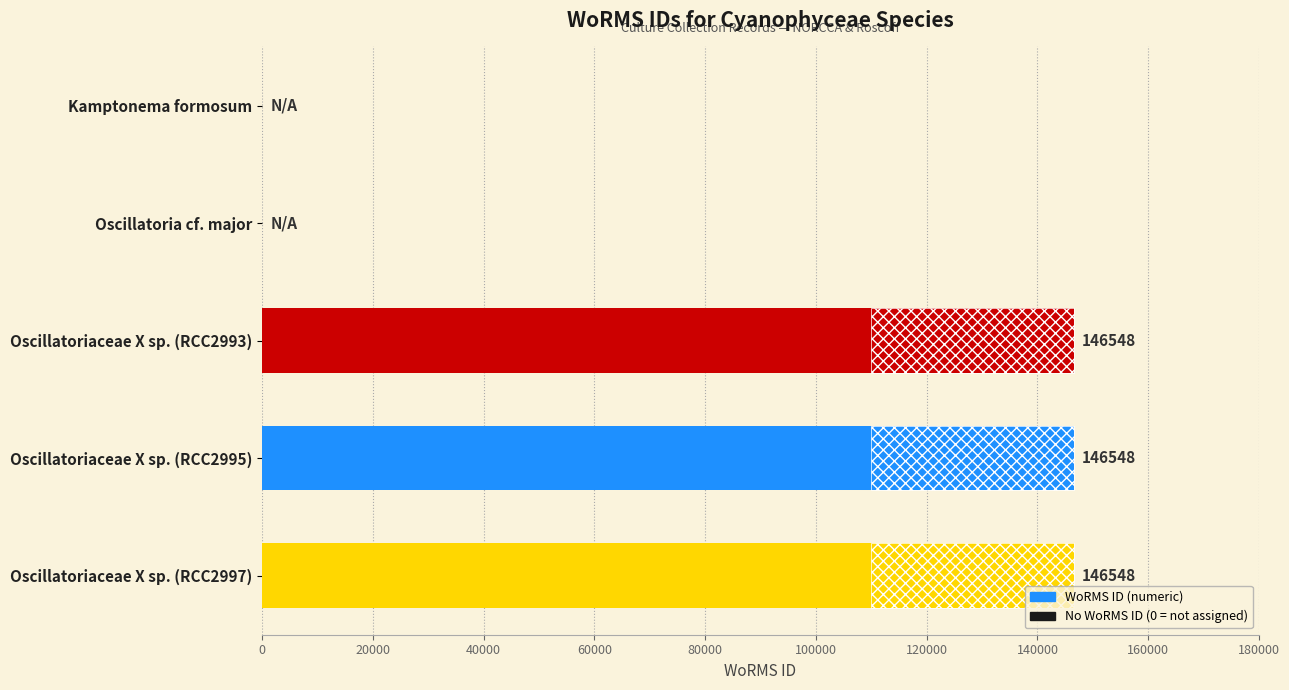

True or false: the data shows 81124 at 20000.

False